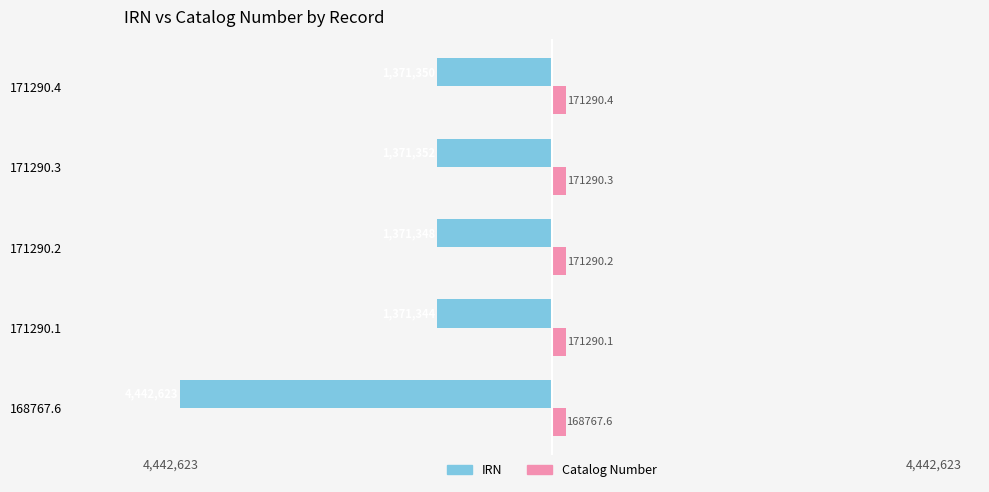

What are all the series names shown in the legend?

IRN, Catalog Number